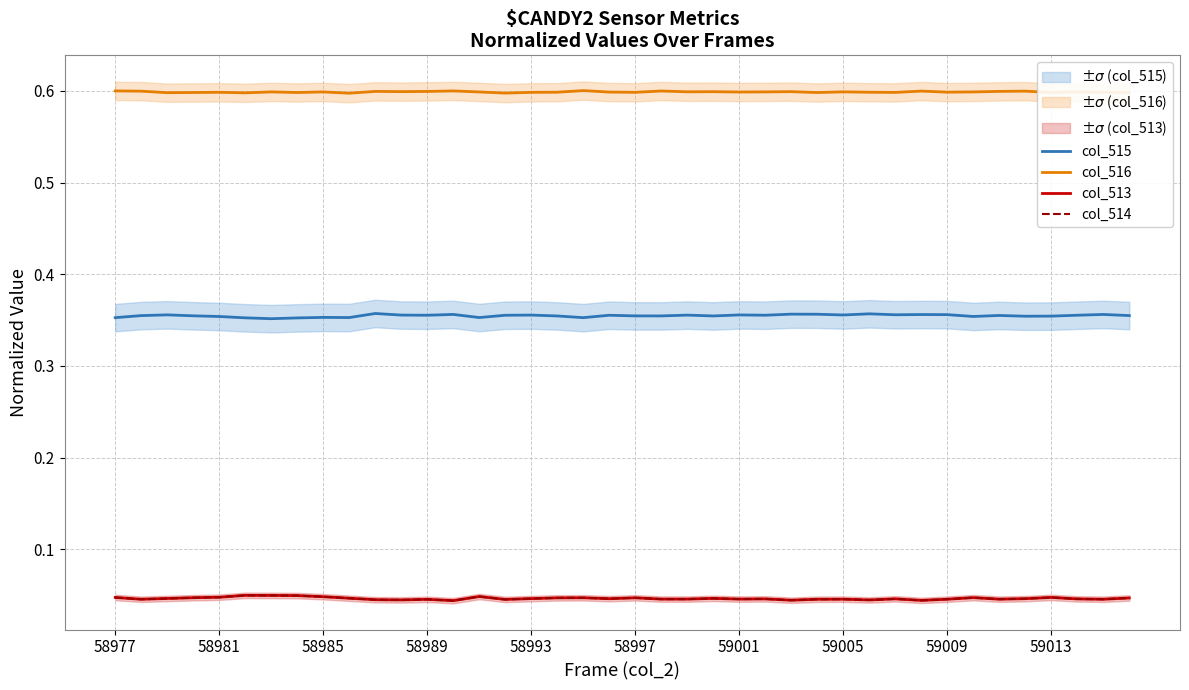

True or false: col_514 and col_513 intersect in this chart.

False